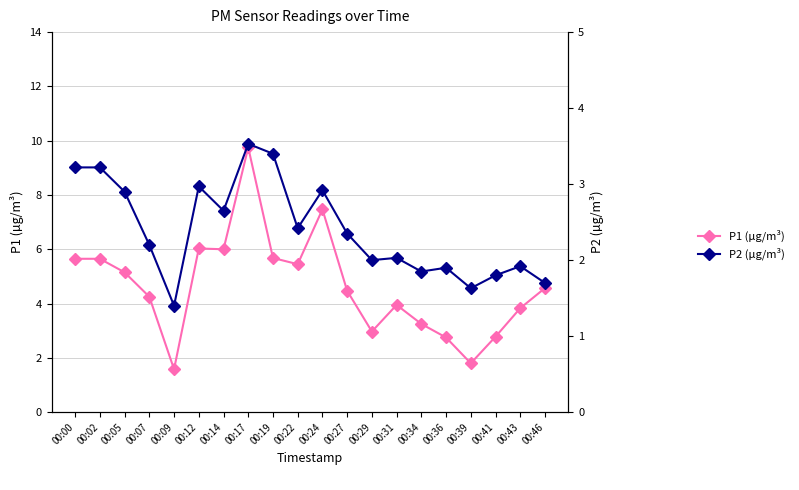

What is the spread (max minus min) of values at 00:22?

3.0